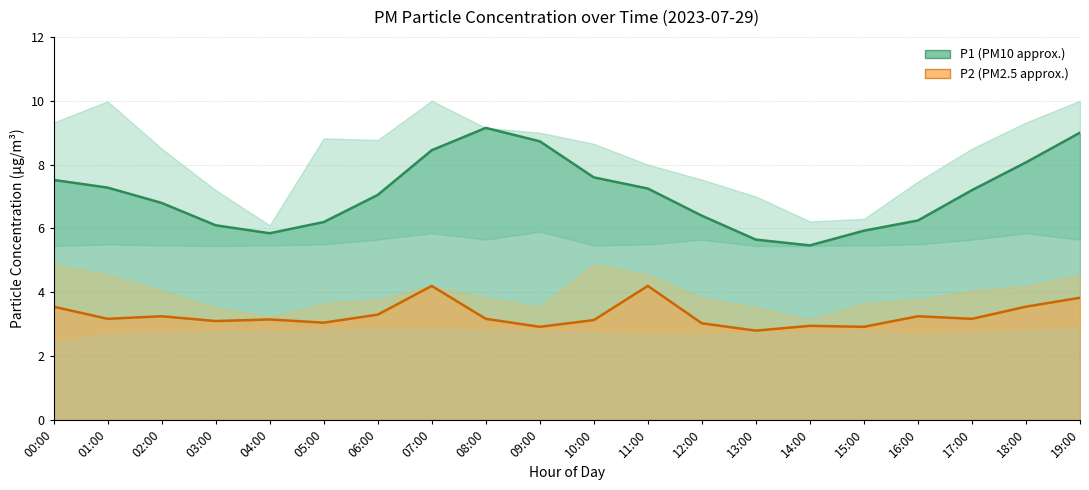

What position from the right is 03:00?

17